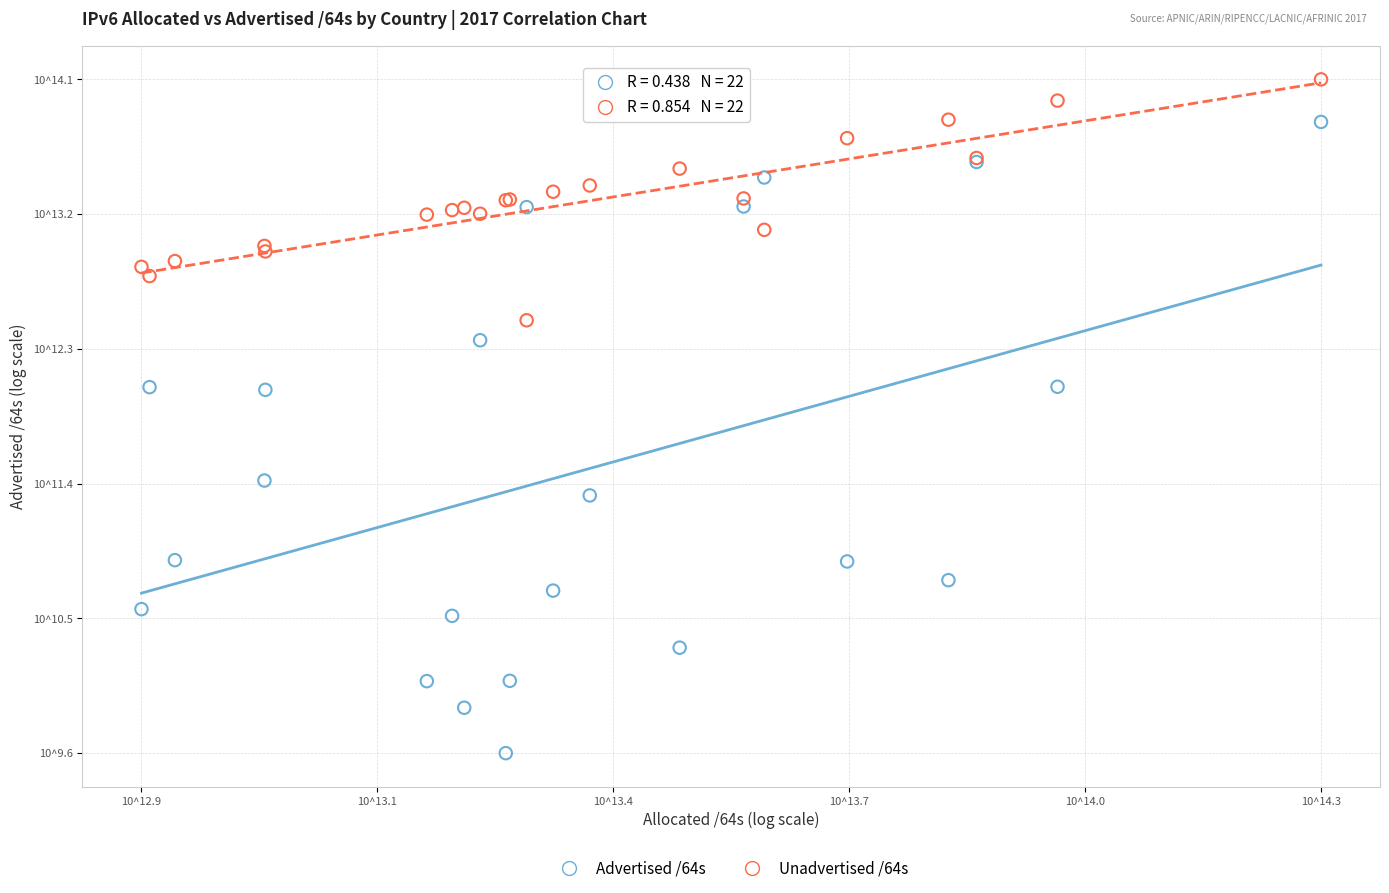

Which series reaches the minimum Y coordinate?

Advertised /64s